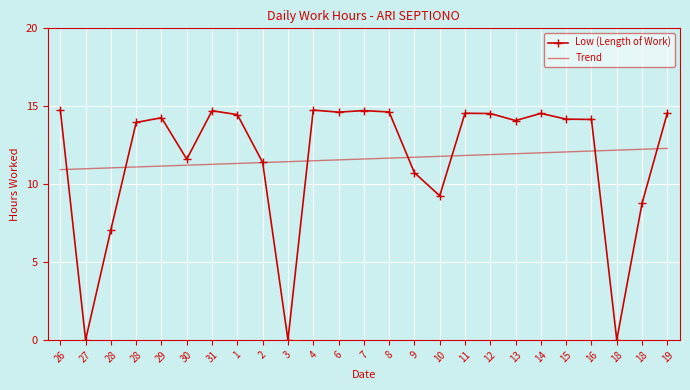

Is it true that Trend equals 17.6 at 14?

False